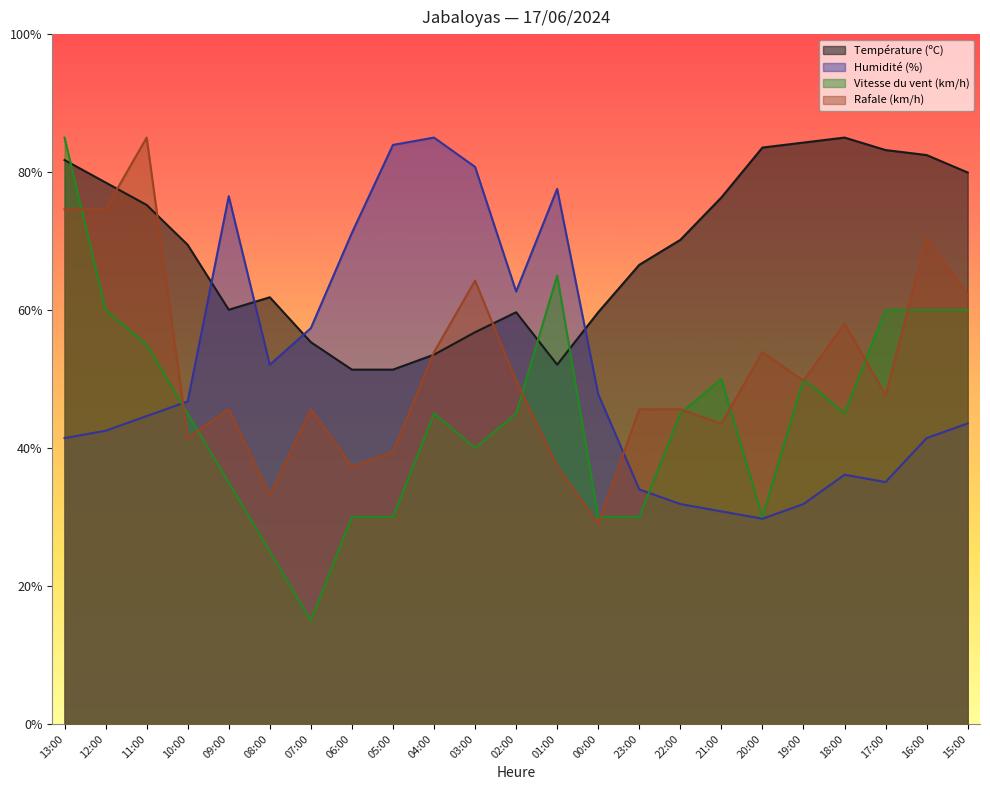

True or false: Température (ºC) has a value of 55.3 at 07:00.

True